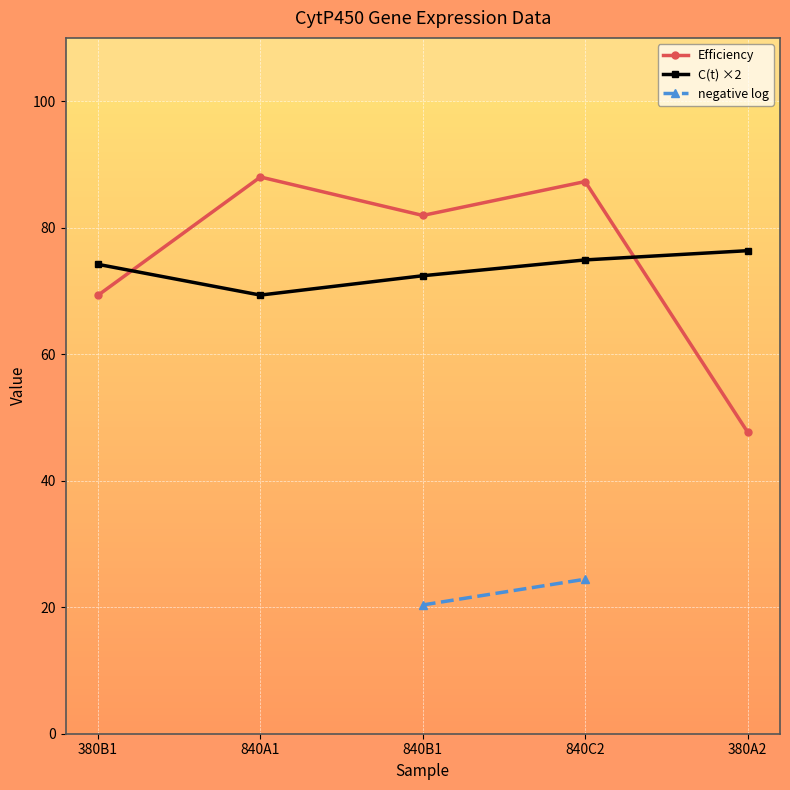

True or false: C(t) has a value of 72.4 at 840B1.

True